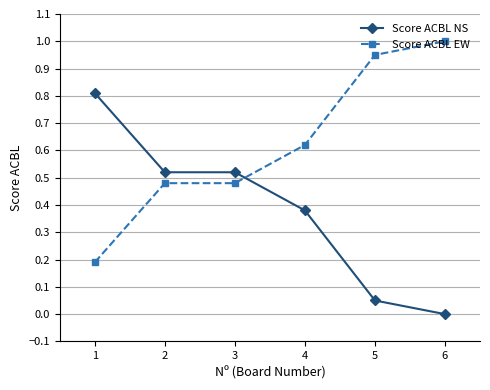

At which category does the chart reach its minimum across all series?

6